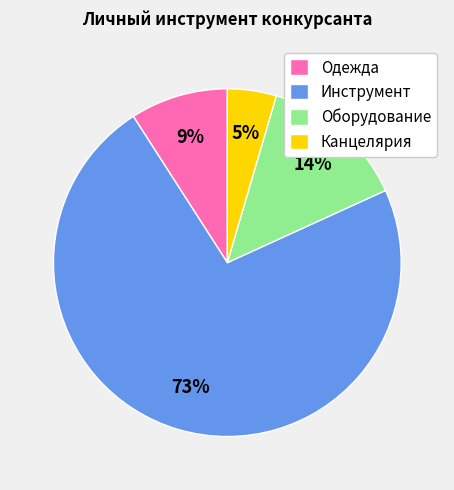

What is the largest slice in the pie chart?

Инструмент